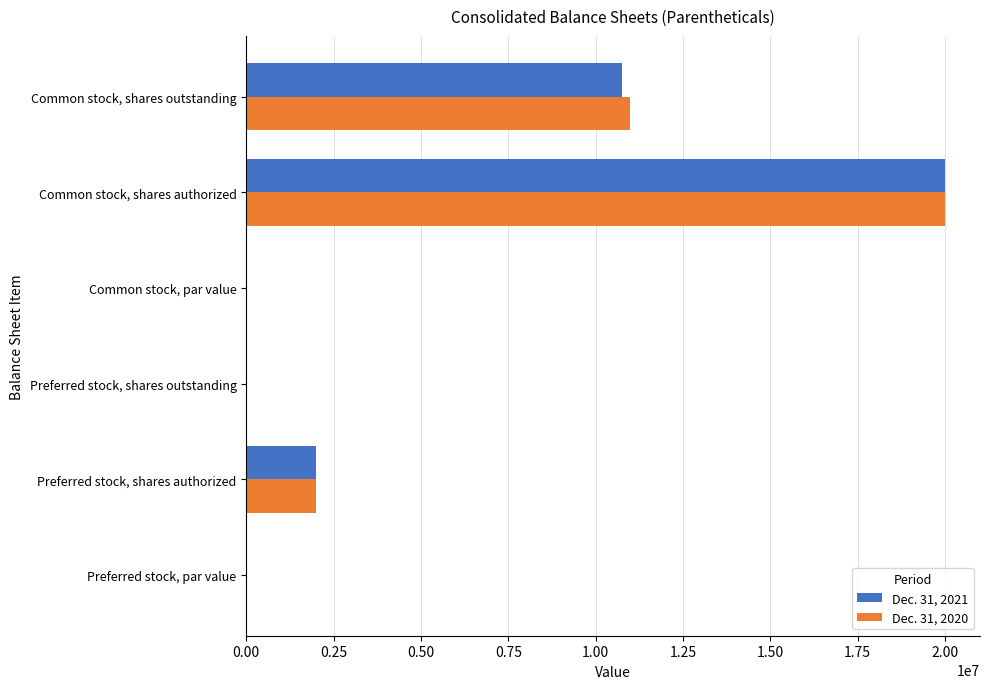

What is the maximum value shown in the chart?

20000000